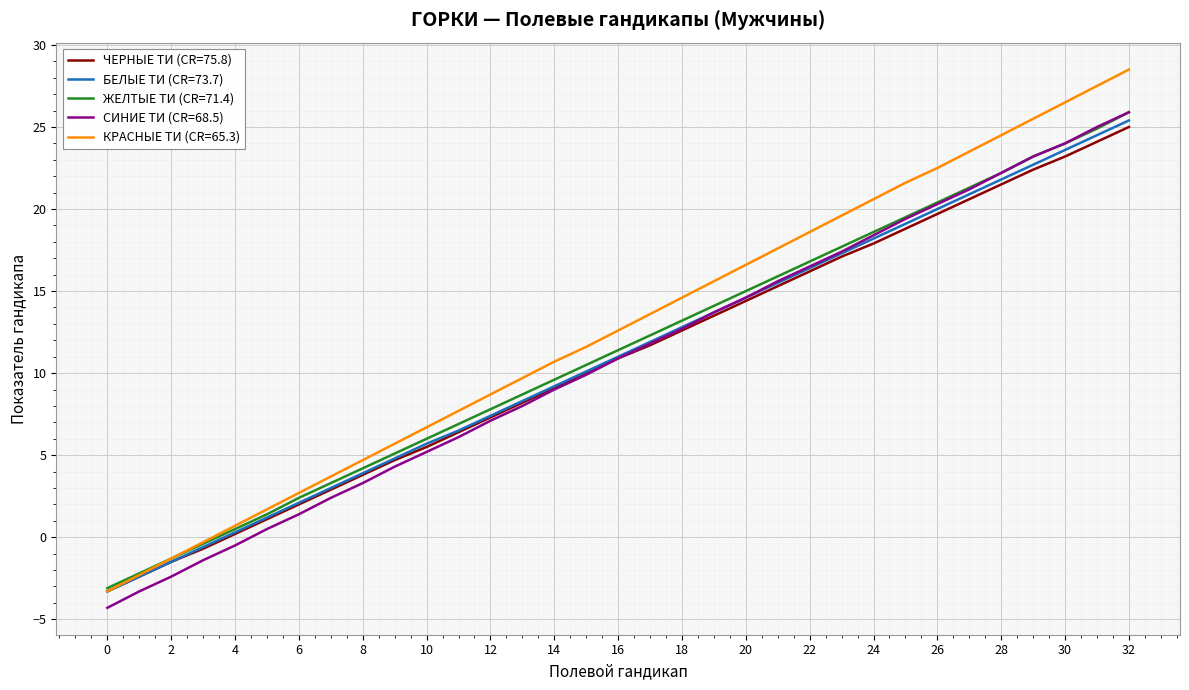

True or false: ЧЕРНЫЕ ТИ (CR=75.8) has more than 2 points higher than both neighbors.

False